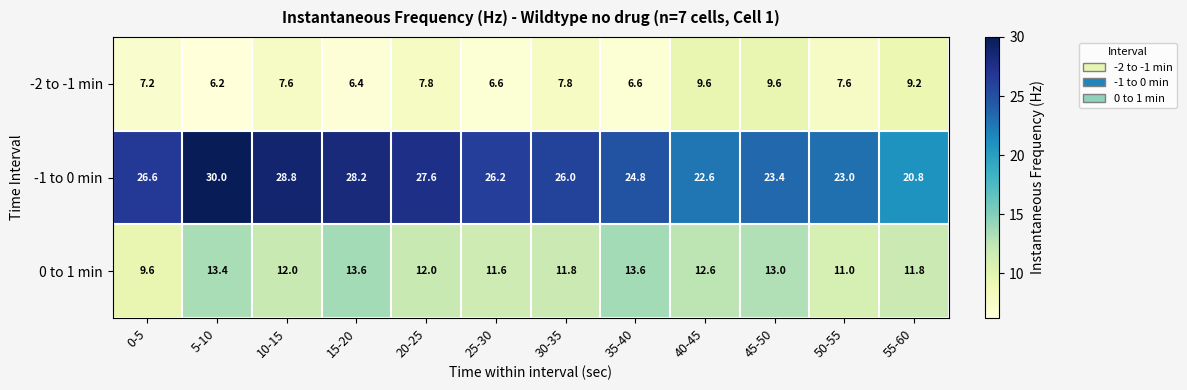

Is it true that -2 to -1 min equals 7.6 at 10-15?

True